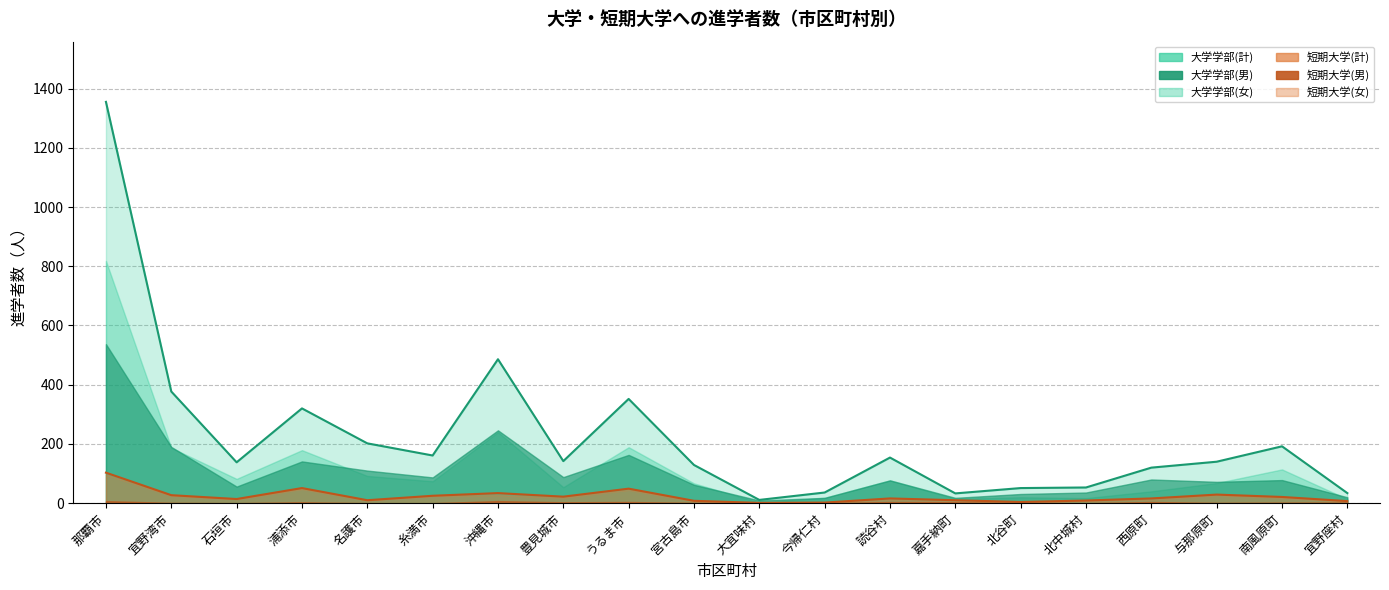

At which label does 大学学部(計) first exceed 142?

那覇市